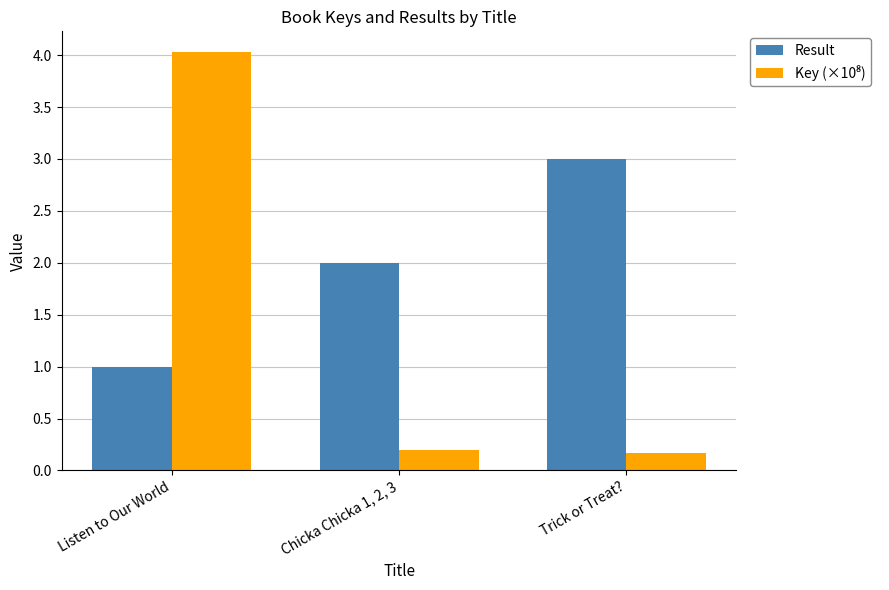

Which category has the highest value in the Result series?

Trick or Treat?